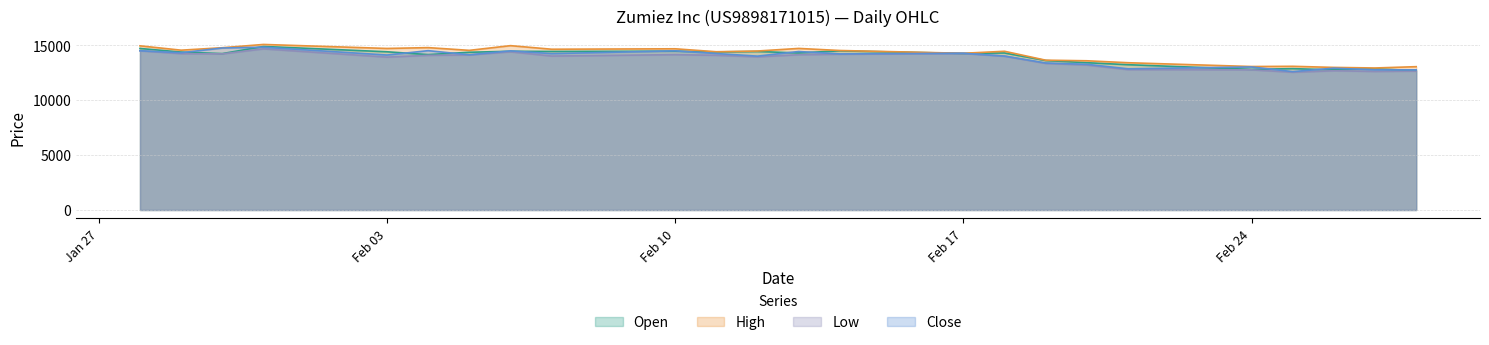

What is the minimum value shown in the chart?

12529